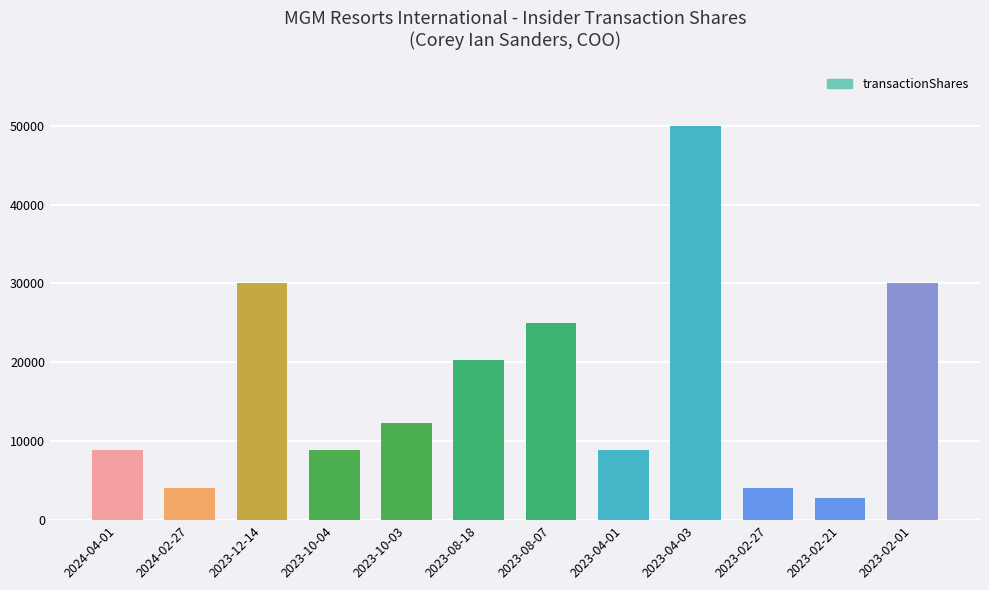

What is the greatest value displayed?

50000